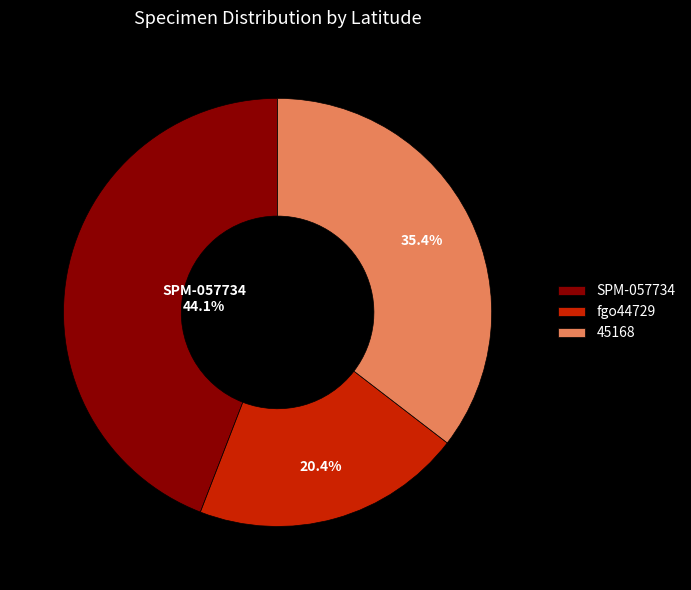

Is SPM-057734 the majority of the pie?

No